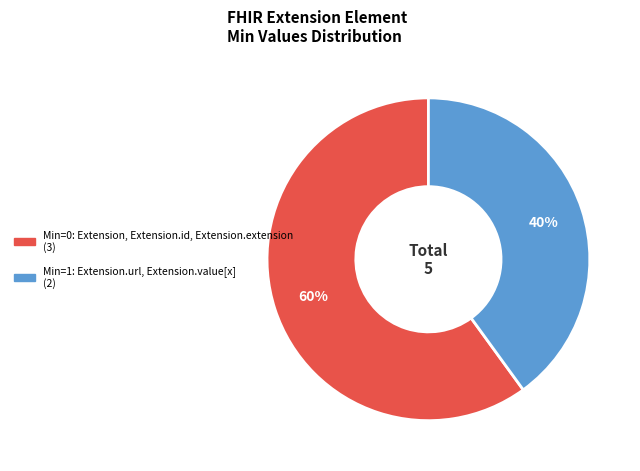

To the nearest percent, what is the average slice percentage?

50%